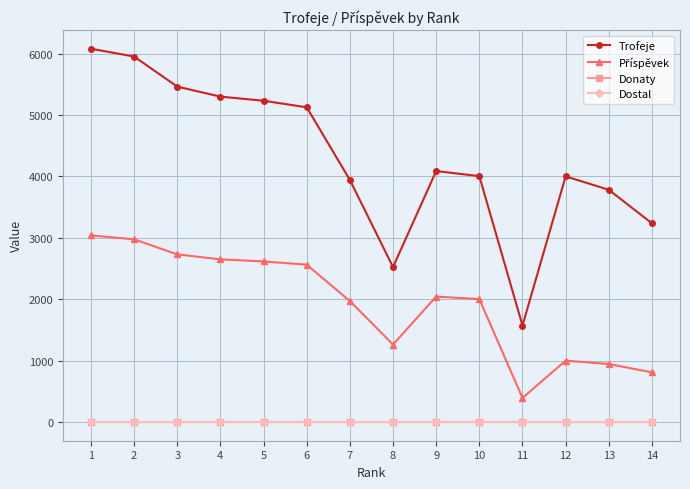

What is the value of the Příspěvek point at the 11th from the left?

393